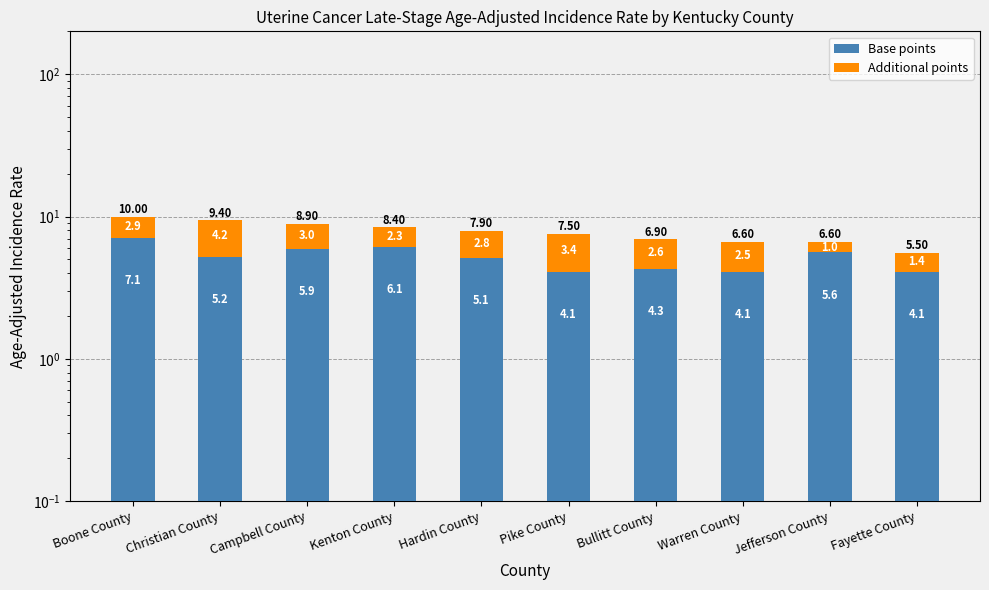

What is the smallest value displayed?

1.0